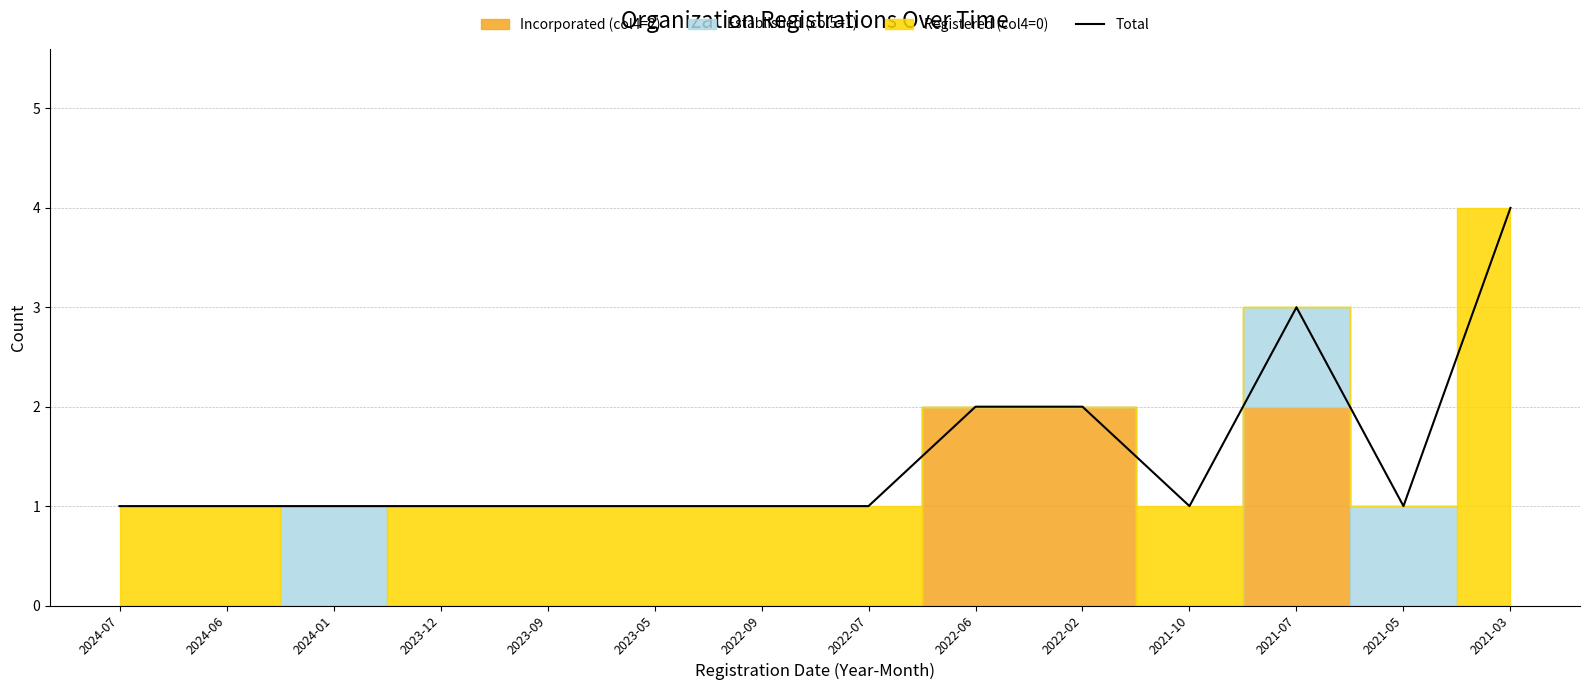

List the labels in order of value, largest first.

2021-03, 2021-07, 2022-06, 2022-02, 2024-07, 2024-06, 2024-01, 2023-12, 2023-09, 2023-05, 2022-09, 2022-07, 2021-10, 2021-05